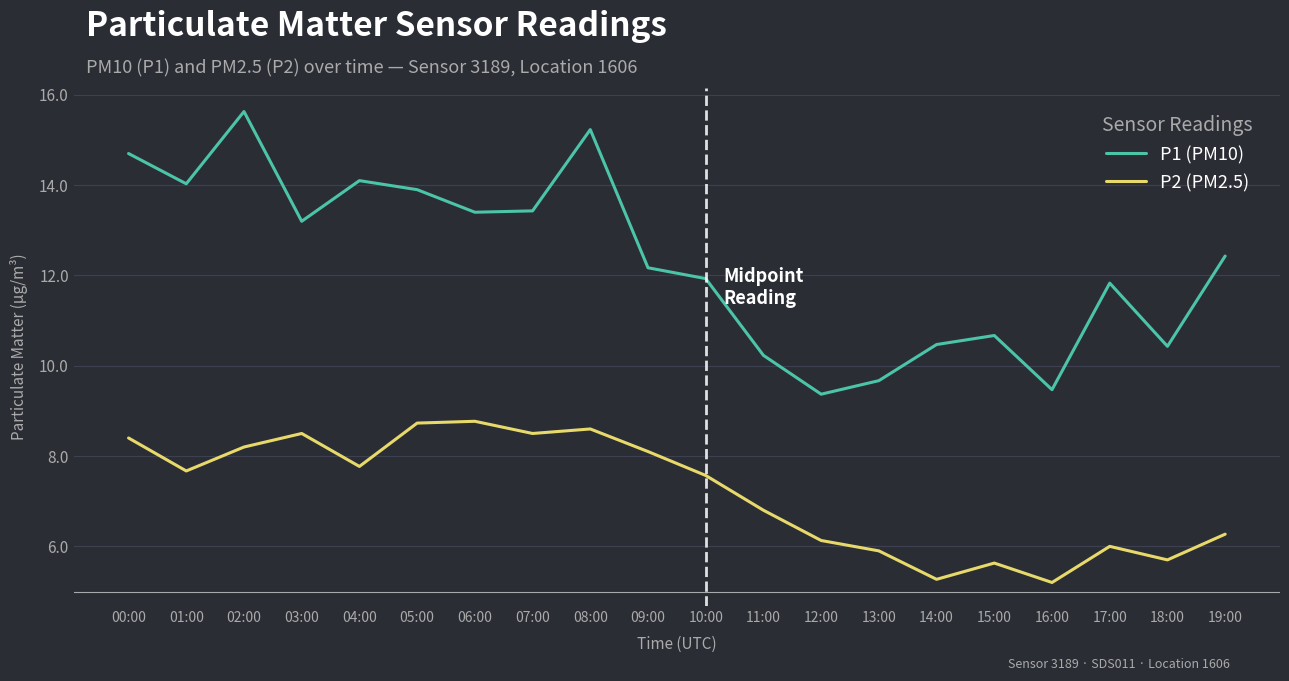

True or false: P1 (PM10) and P2 (PM2.5) intersect in this chart.

False